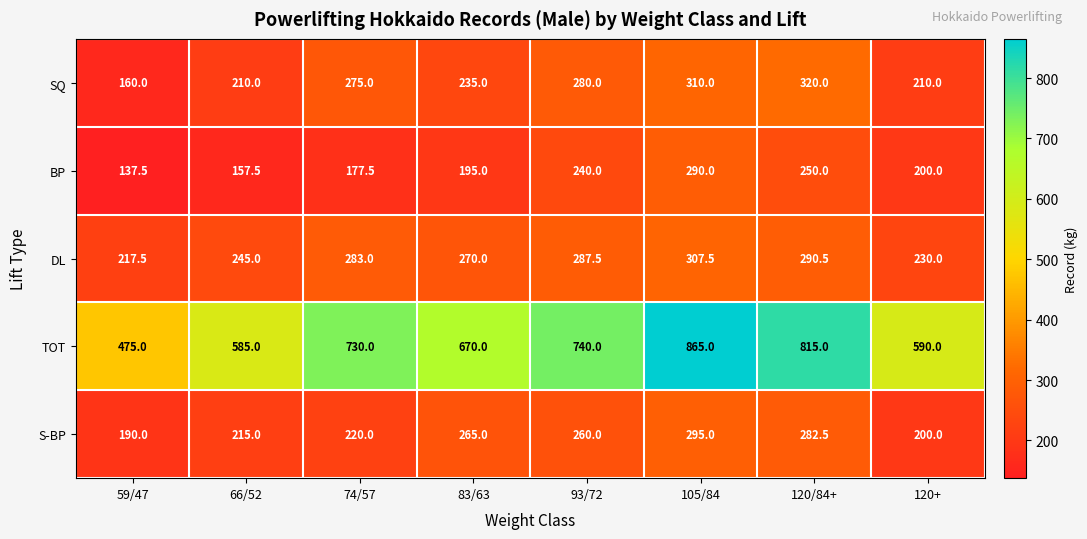

Between 74/57 and 120+, which series saw the biggest shift?

TOT